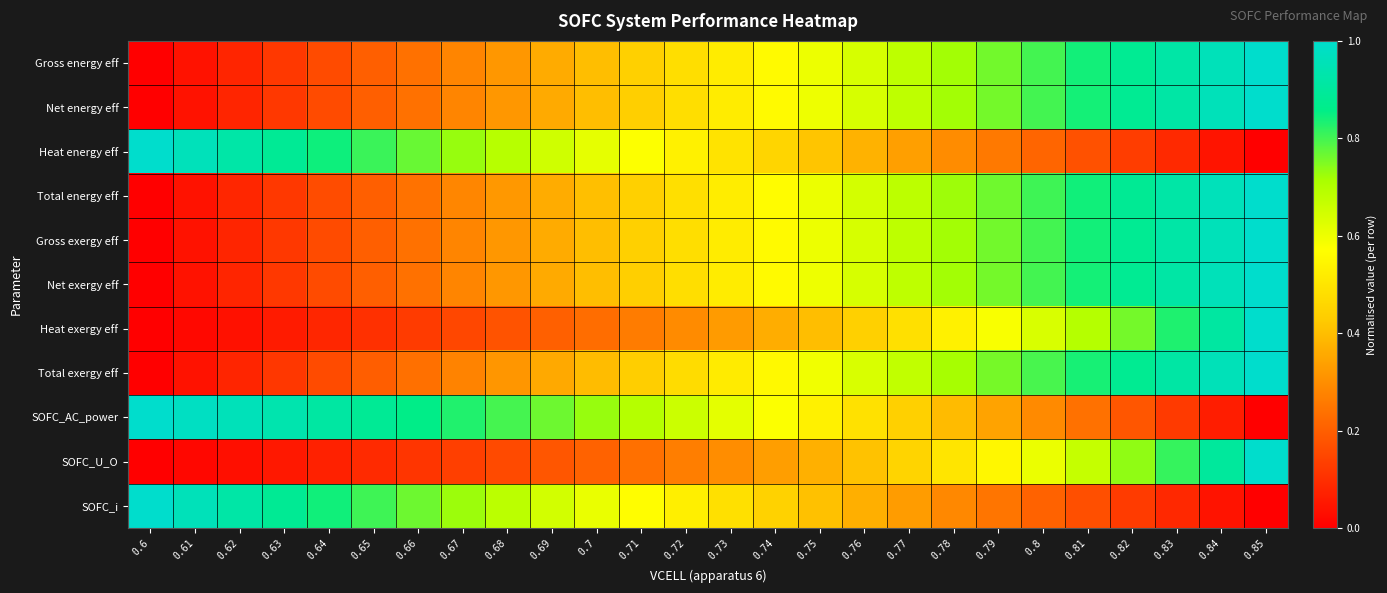

What is the difference between the highest and lowest values at 0.85?

1.0